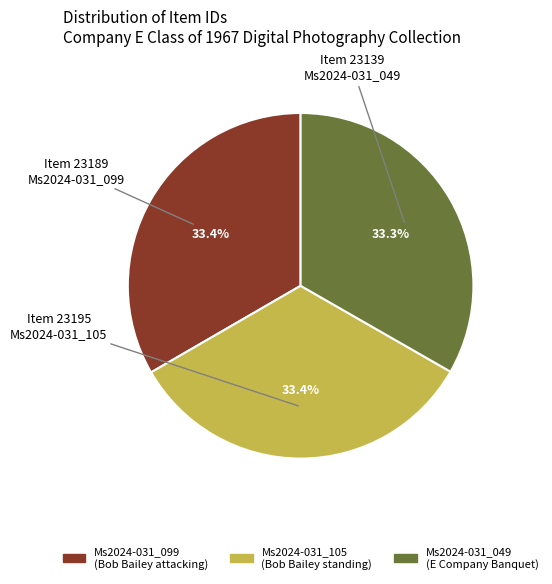

What is the ratio of the value at Ms2024-031_099 (Bob Bailey attacking) to the value at Ms2024-031_105 (Bob Bailey standing)?

1.0